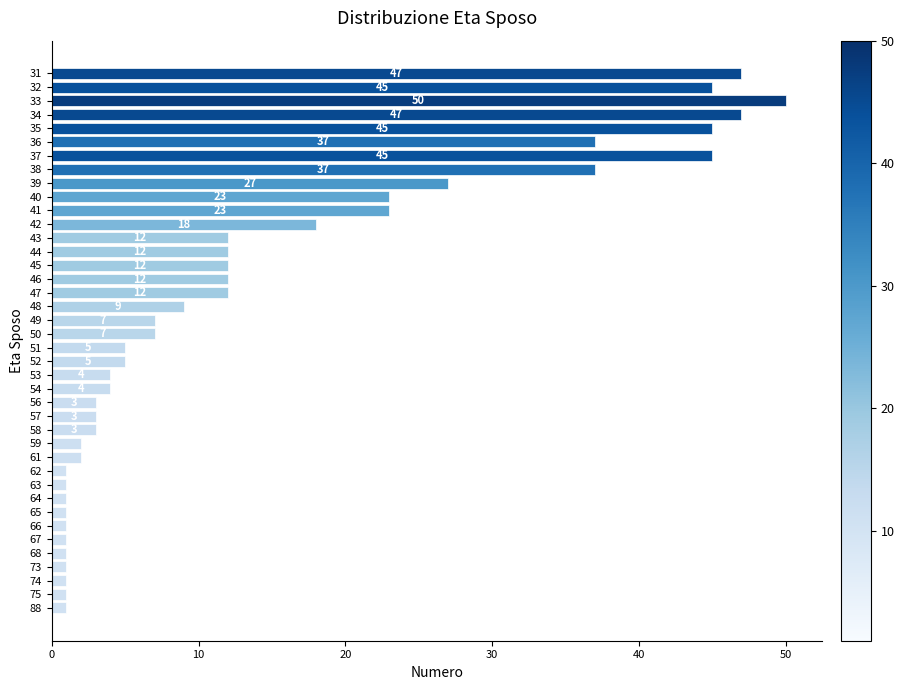

Count the number of data series in this chart.

1